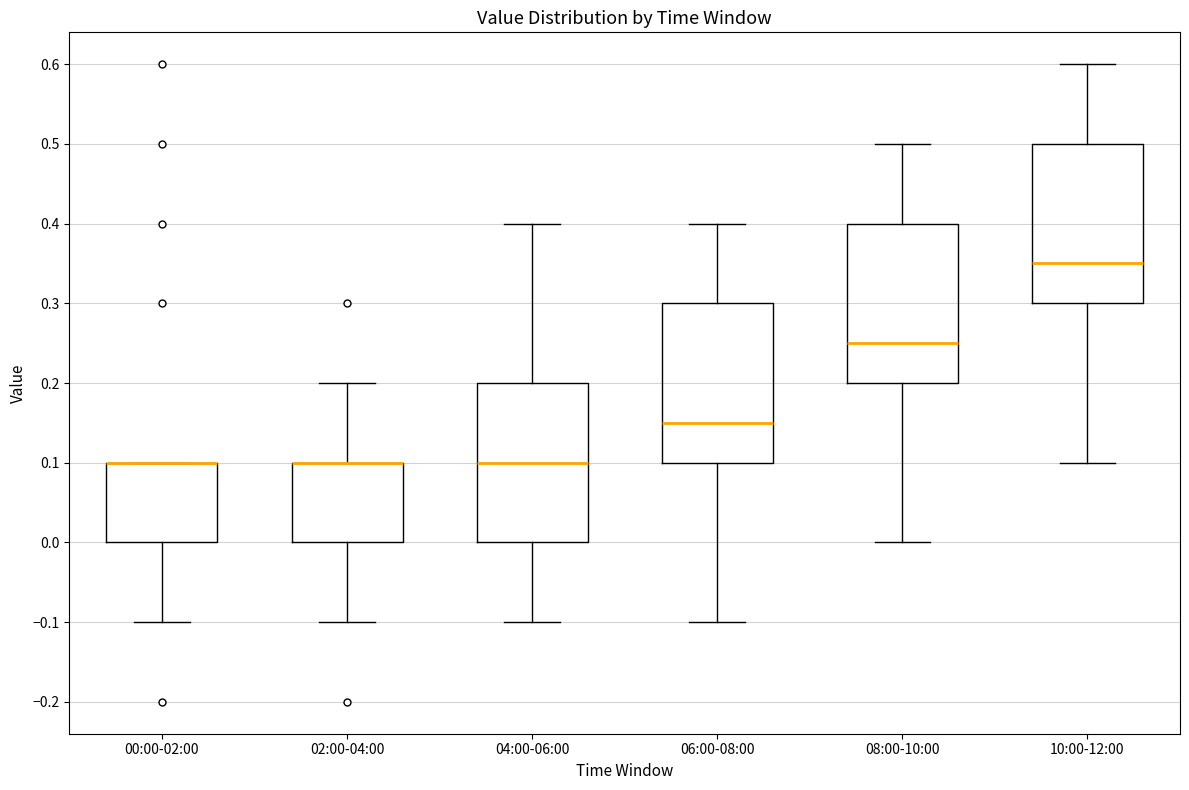

Reading left to right, transcribe this box plot: for each box, give where its median line is, the range the box spans, and where its two whiskers end, as read against the y-axis. The values are not printed on the chart, so give them approximately, as read against the axis.

00:00-02:00: median 0.10 (drawn on the box's upper edge), box 0.00 to 0.10, whiskers -0.10 to 0.10
02:00-04:00: median 0.10 (drawn on the box's upper edge), box 0.00 to 0.10, whiskers -0.10 to 0.20
04:00-06:00: median 0.10, box 0.00 to 0.20, whiskers -0.10 to 0.40
06:00-08:00: median 0.15, box 0.10 to 0.30, whiskers -0.10 to 0.40
08:00-10:00: median 0.25, box 0.20 to 0.40, whiskers 0.00 to 0.50
10:00-12:00: median 0.35, box 0.30 to 0.50, whiskers 0.10 to 0.60